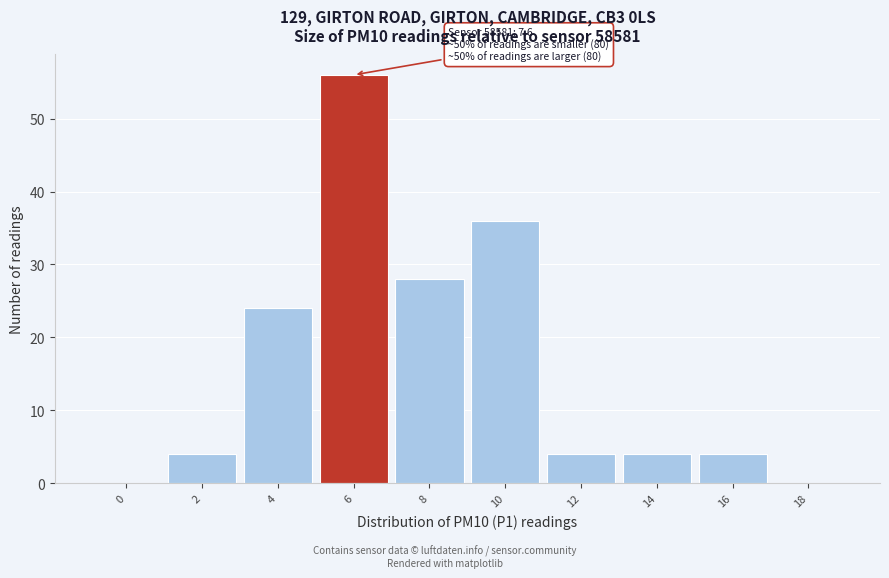

Reading left to right, transcribe all the data shown in this chart.

0=0	2=4	4=24	6=56	8=28	10=36	12=4	14=4	16=4	18=0